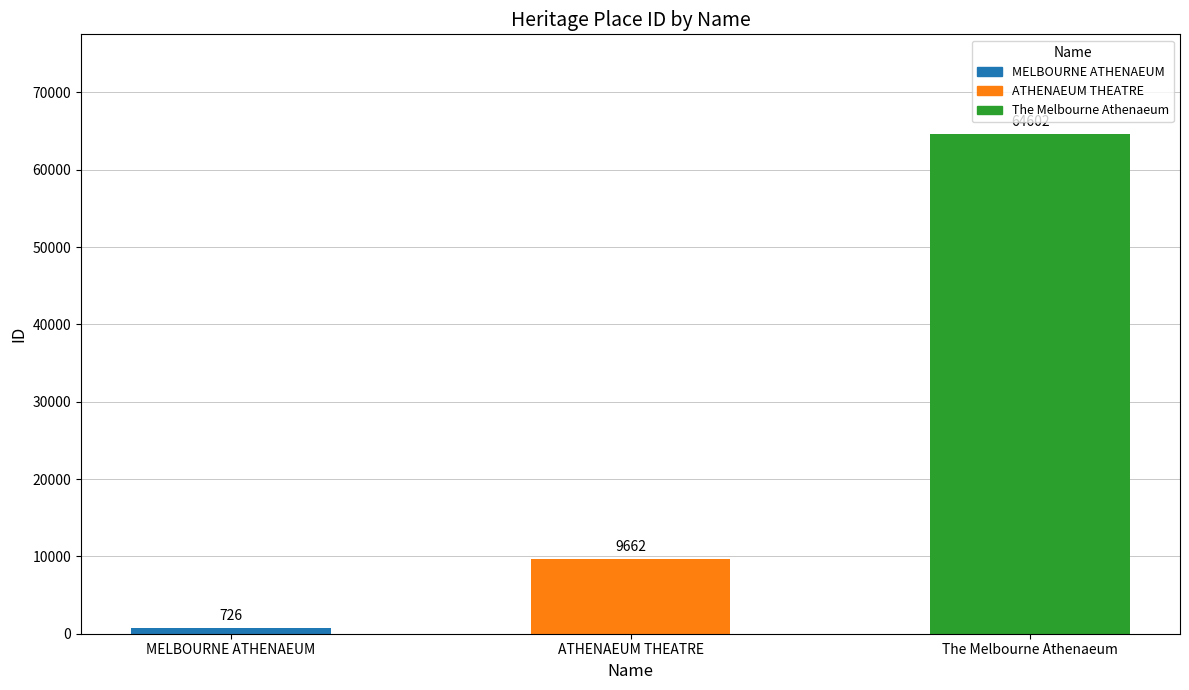

What is the ratio of the value at The Melbourne Athenaeum to the value at MELBOURNE ATHENAEUM?

89.0